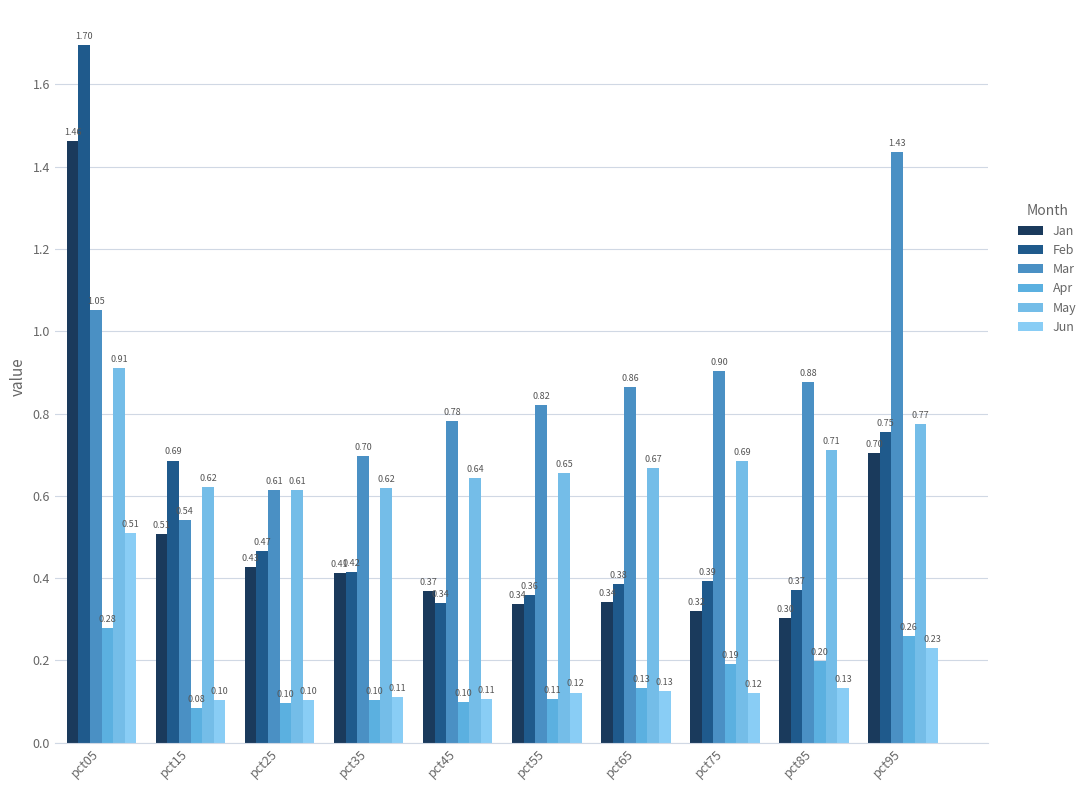

Between pct45 and pct85, which is larger?

pct45